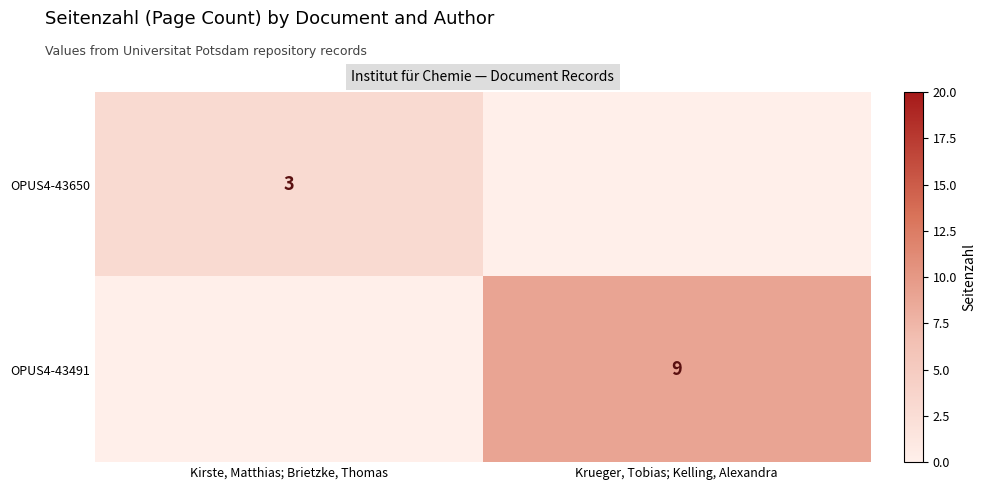

What is the spread (max minus min) of values at Krueger, Tobias; Kelling, Alexandra?

9